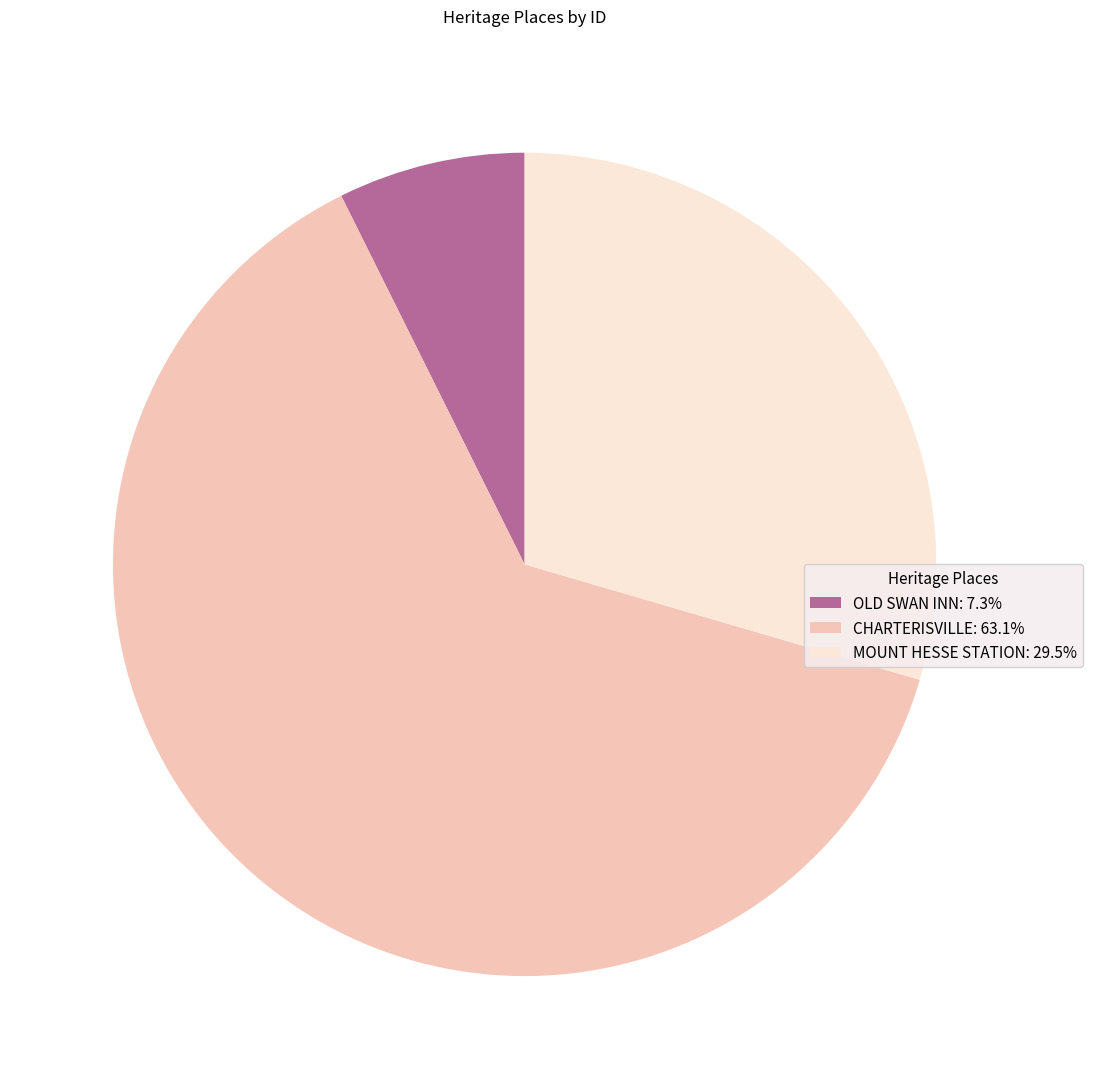

Count the number of slices in the pie.

3